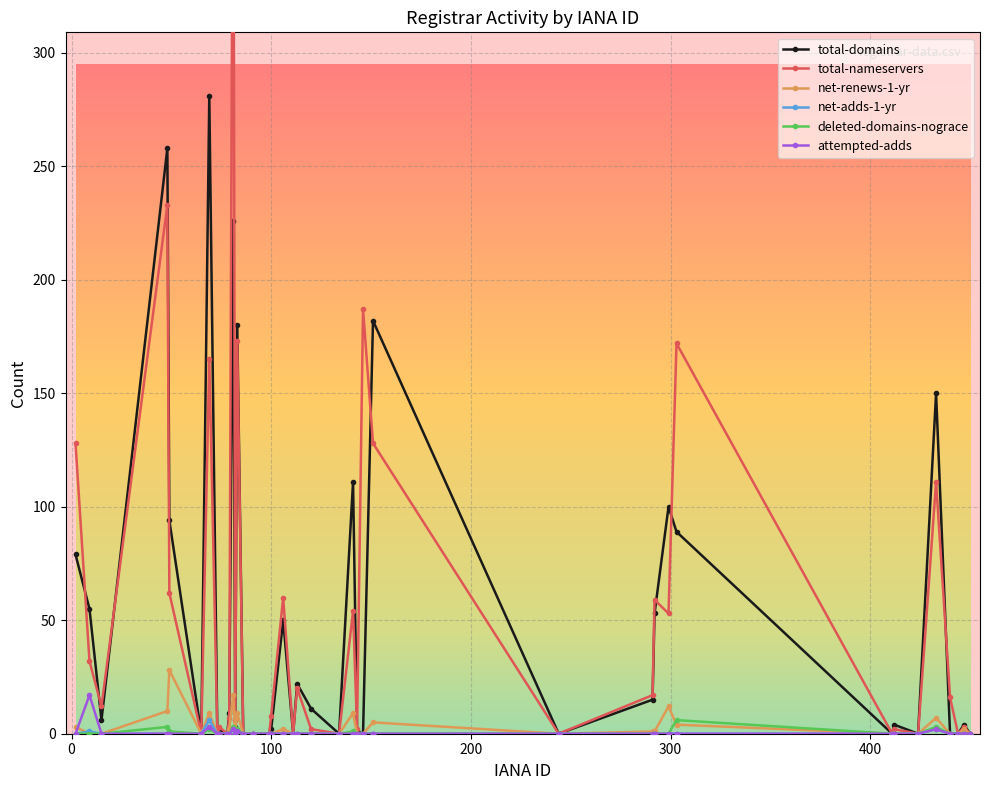

True or false: total-domains has more than 0 interior local peaks.

True